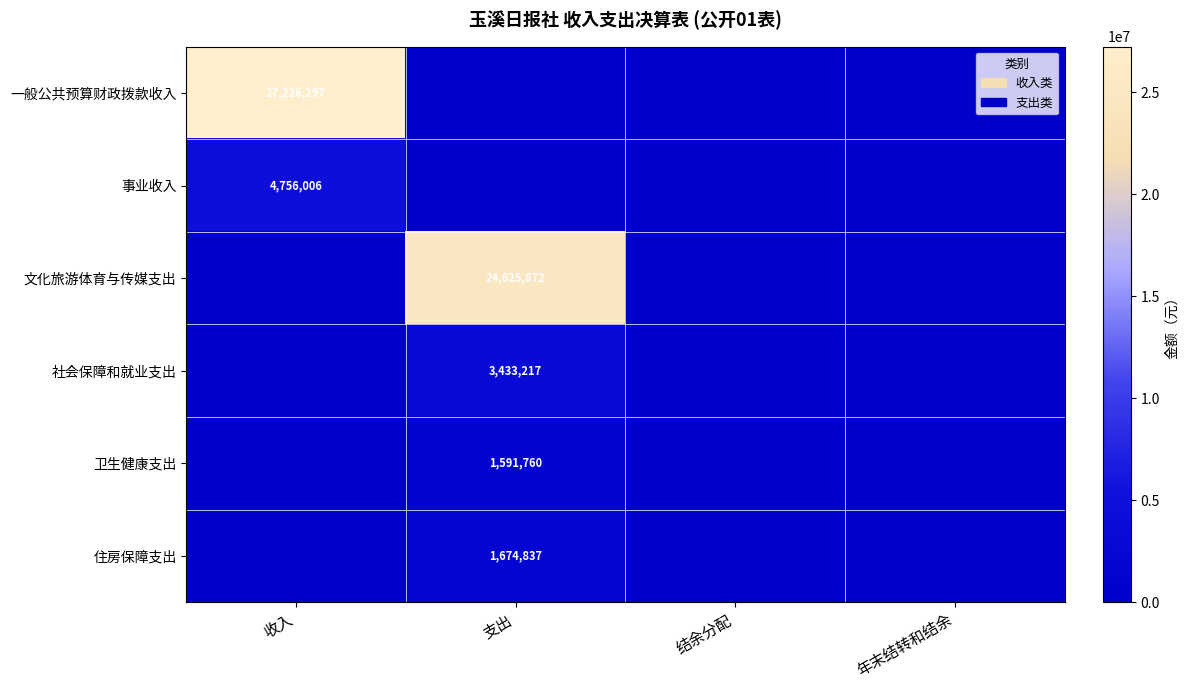

Rank the series by their maximum value, from lowest to highest.

卫生健康支出, 住房保障支出, 社会保障和就业支出, 事业收入, 文化旅游体育与传媒支出, 一般公共预算财政拨款收入